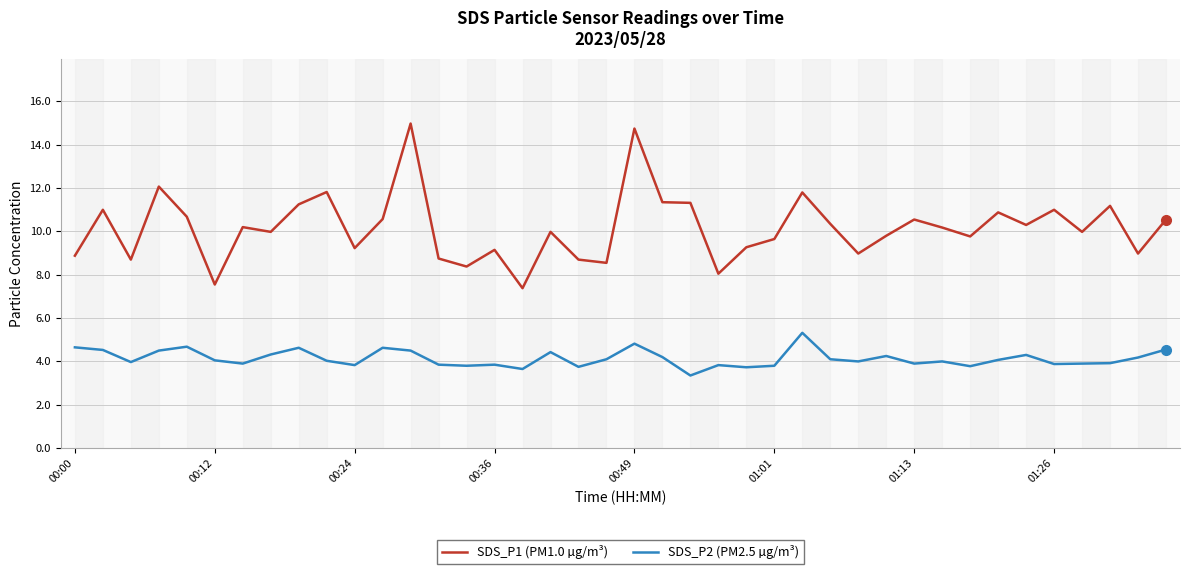

Which series has the largest range (max minus min)?

SDS_P1 (PM1.0 µg/m³)